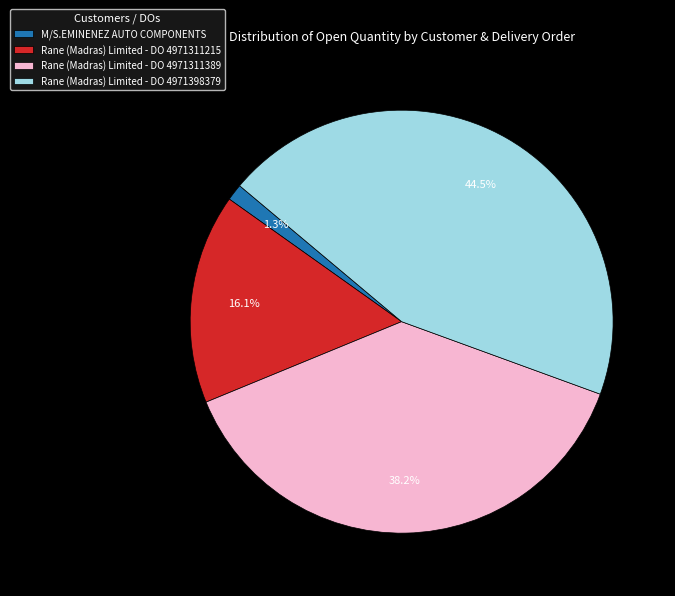

Between Rane (Madras) Limited - DO 4971398379 and Rane (Madras) Limited - DO 4971311215, which is larger?

Rane (Madras) Limited - DO 4971398379